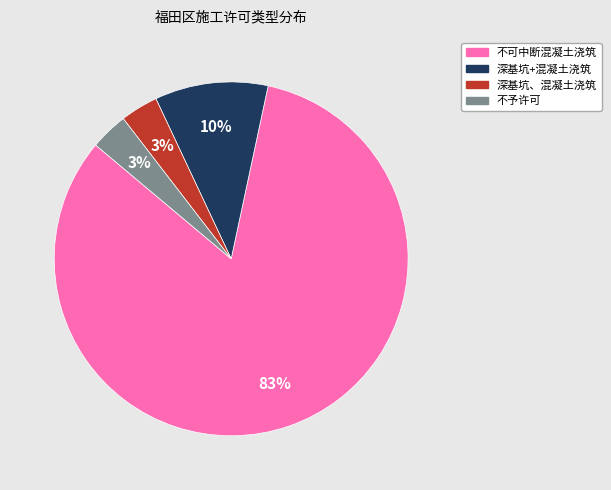

To the nearest percent, what is the average slice percentage?

25%